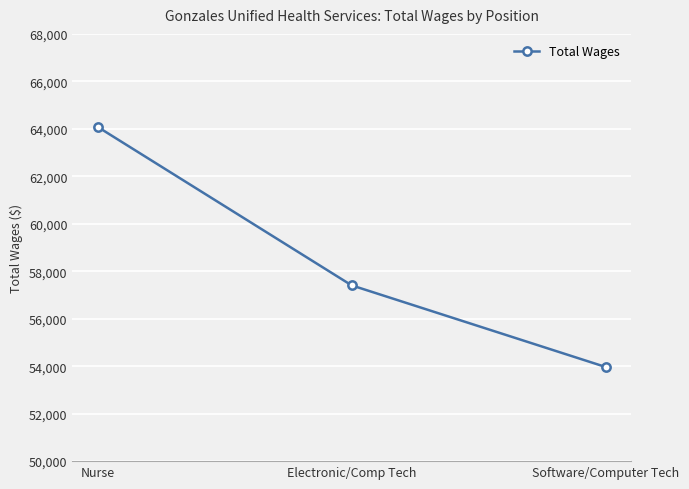

List the labels in order of value, smallest first.

Software/Computer Tech, Electronic/Comp Tech, Nurse